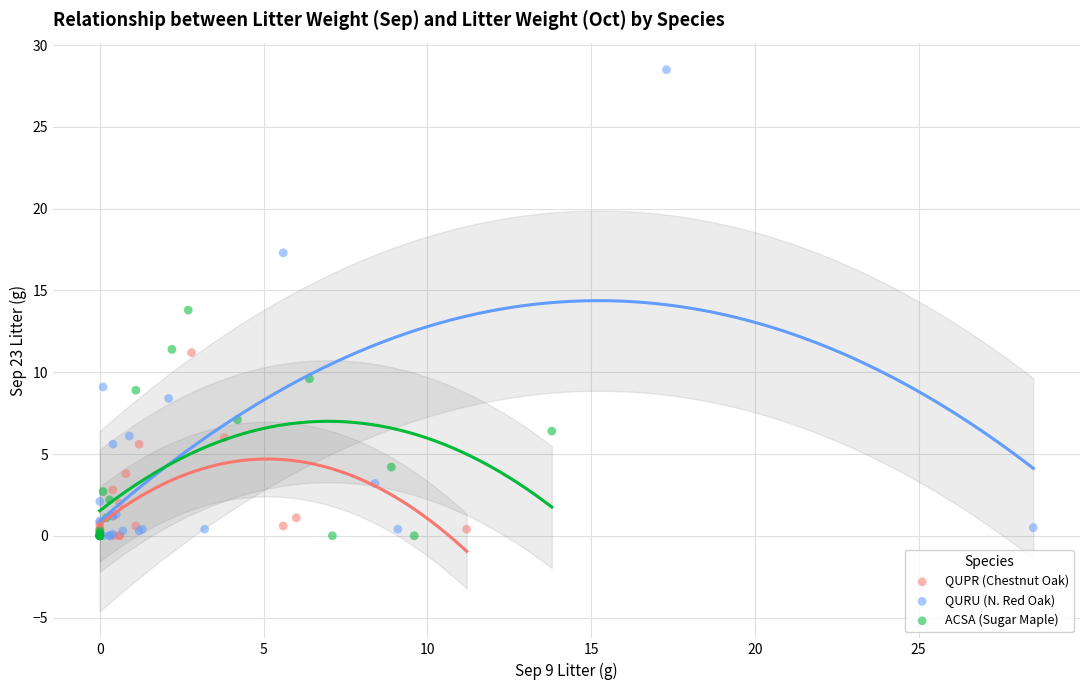

Which series contains the highest Y value?

QURU (N. Red Oak)